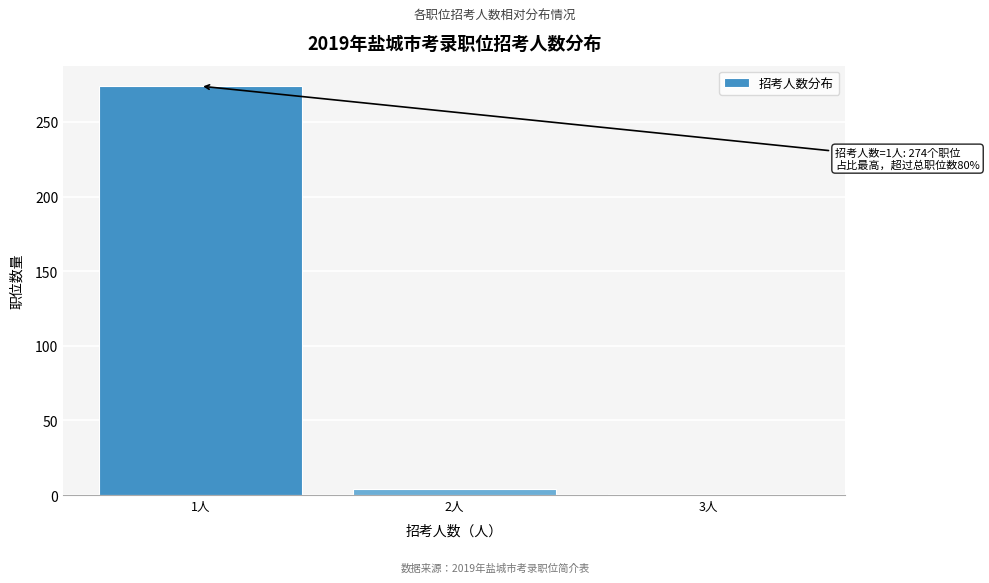

Which range on the x-axis has the tallest bar?

0.5 to 1.5